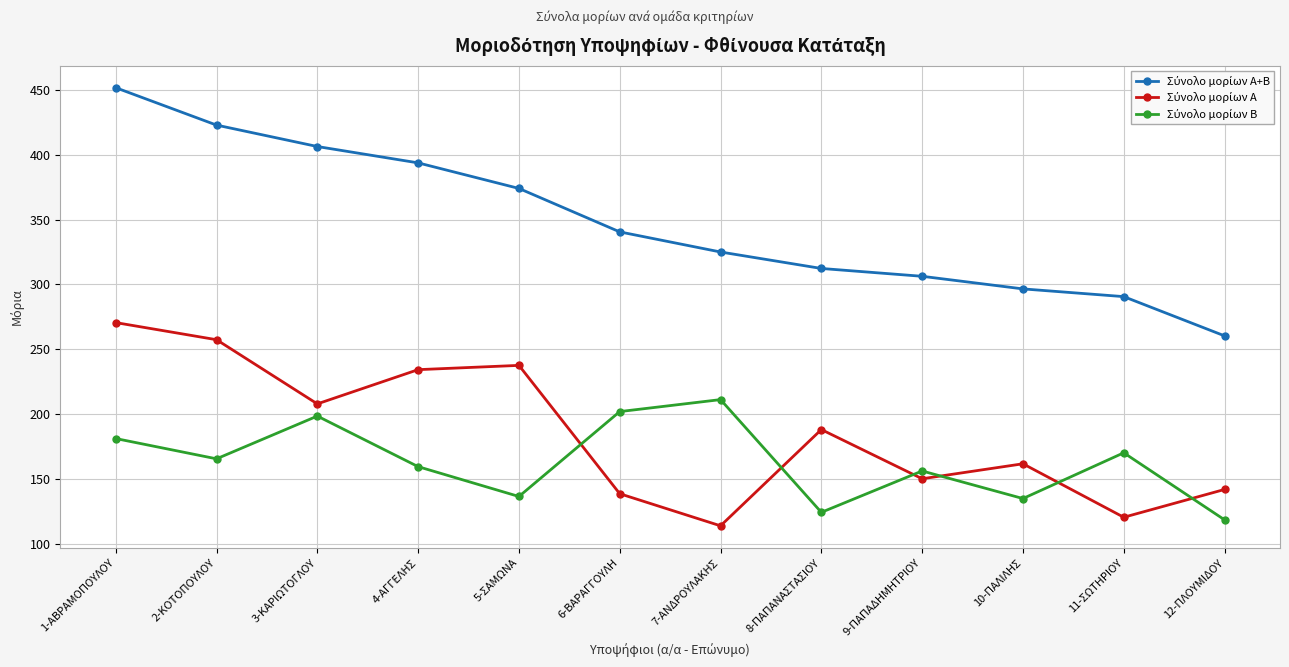

Which category has the highest value across all series?

1-ΑΒΡΑΜΟΠΟΥΛΟΥ